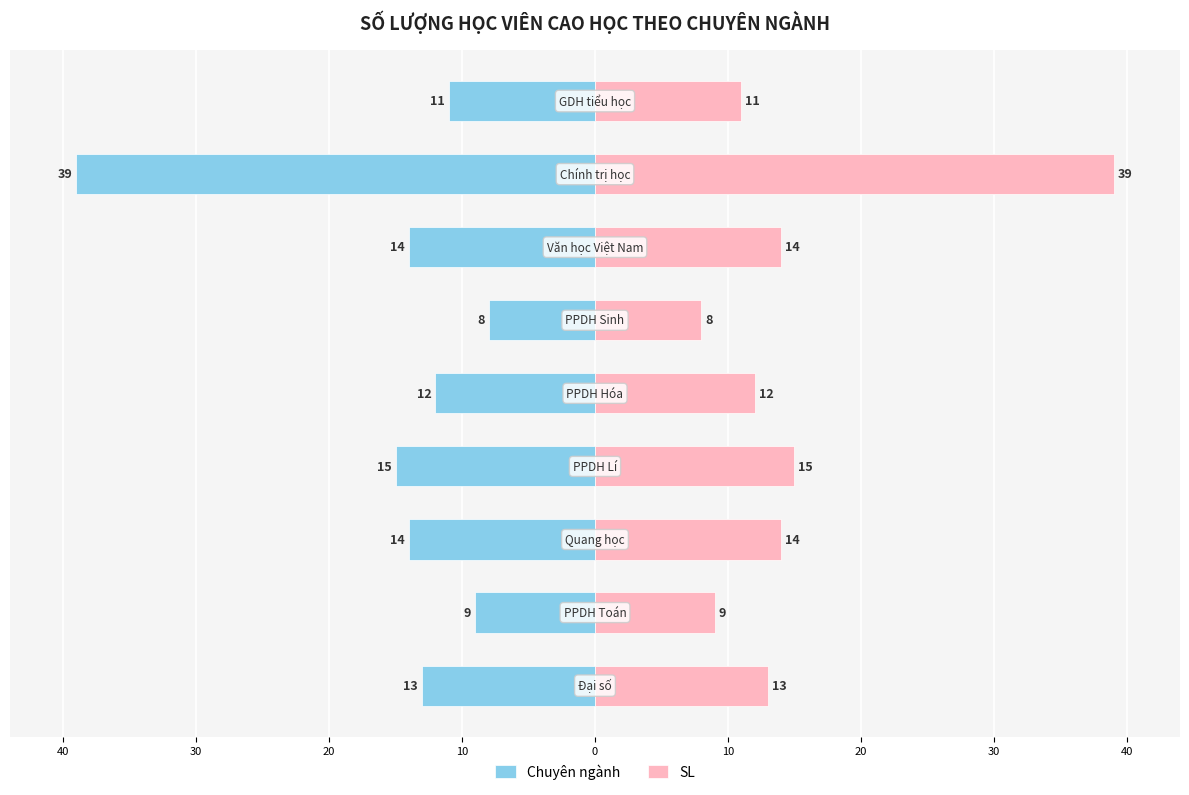

Is the value of Chuyên ngành at 40 greater than the value of SL at 40?

No